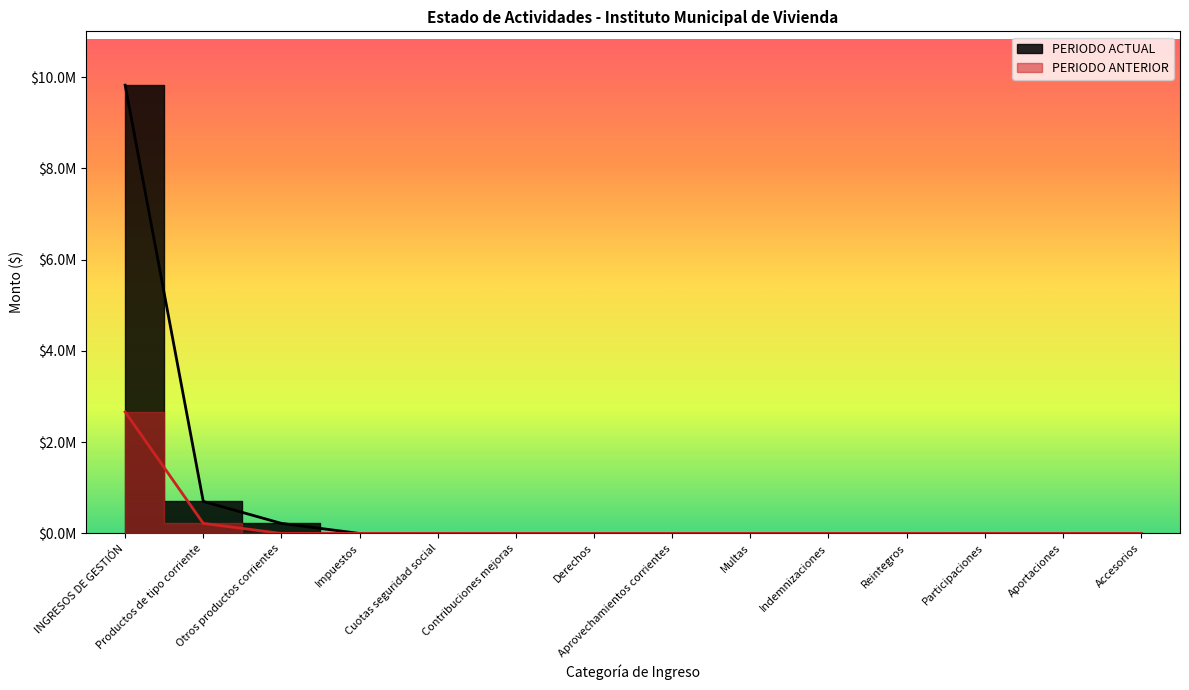

True or false: PERIODO ACTUAL and PERIODO ANTERIOR cross at least once.

False